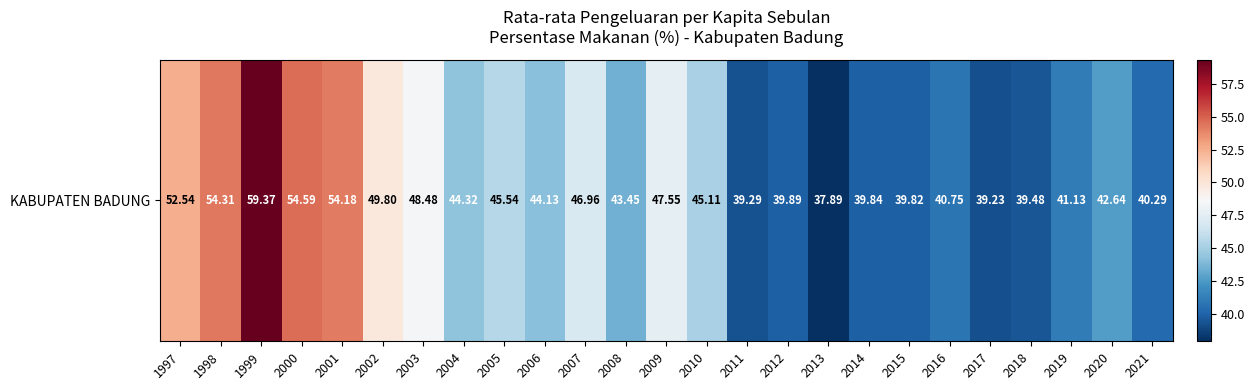

Reading left to right, extract all data points from this chart.

1997=52.5	1998=54.3	1999=59.4	2000=54.6	2001=54.2	2002=49.8	2003=48.5	2004=44.3	2005=45.5	2006=44.1	2007=47.0	2008=43.5	2009=47.5	2010=45.1	2011=39.3	2012=39.9	2013=37.9	2014=39.8	2015=39.8	2016=40.8	2017=39.2	2018=39.5	2019=41.1	2020=42.6	2021=40.3